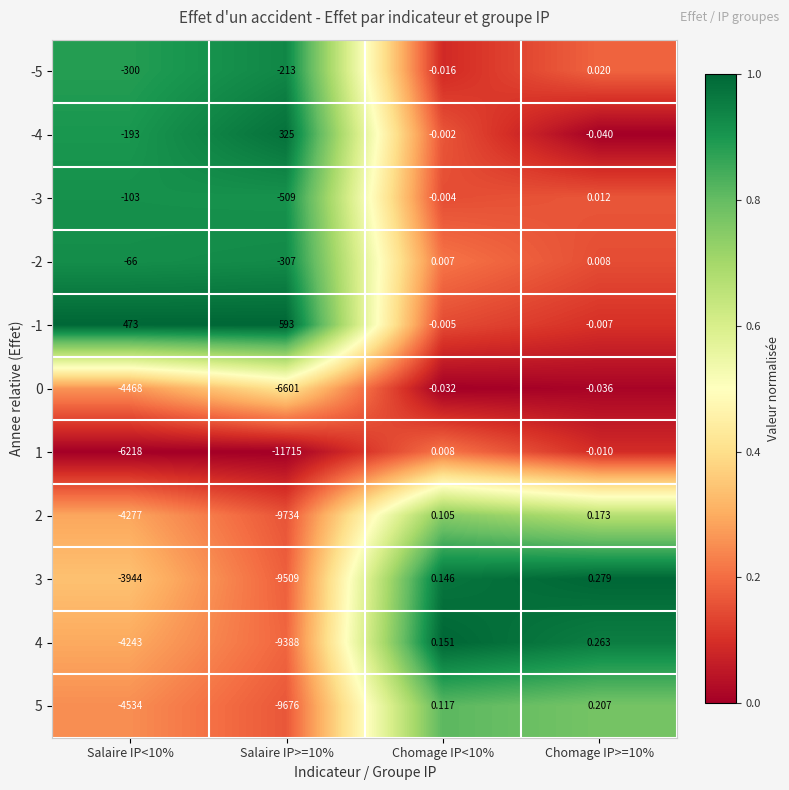

Reading left to right, transcribe all the data shown in this chart.

-5: Salaire IP<10%=-300.0	Salaire IP>=10%=-213.0	Chomage IP<10%=-0.0	Chomage IP>=10%=0.0
-4: Salaire IP<10%=-193.0	Salaire IP>=10%=325.0	Chomage IP<10%=-0.0	Chomage IP>=10%=-0.0
-3: Salaire IP<10%=-103.0	Salaire IP>=10%=-509.0	Chomage IP<10%=-0.0	Chomage IP>=10%=0.0
-2: Salaire IP<10%=-66.0	Salaire IP>=10%=-307.0	Chomage IP<10%=0.0	Chomage IP>=10%=0.0
-1: Salaire IP<10%=473.0	Salaire IP>=10%=593.0	Chomage IP<10%=-0.0	Chomage IP>=10%=-0.0
0: Salaire IP<10%=-4468.0	Salaire IP>=10%=-6601.0	Chomage IP<10%=-0.0	Chomage IP>=10%=-0.0
1: Salaire IP<10%=-6218.0	Salaire IP>=10%=-11715.0	Chomage IP<10%=0.0	Chomage IP>=10%=-0.0
2: Salaire IP<10%=-4277.0	Salaire IP>=10%=-9734.0	Chomage IP<10%=0.1	Chomage IP>=10%=0.2
3: Salaire IP<10%=-3944.0	Salaire IP>=10%=-9509.0	Chomage IP<10%=0.1	Chomage IP>=10%=0.3
4: Salaire IP<10%=-4243.0	Salaire IP>=10%=-9388.0	Chomage IP<10%=0.2	Chomage IP>=10%=0.3
5: Salaire IP<10%=-4534.0	Salaire IP>=10%=-9676.0	Chomage IP<10%=0.1	Chomage IP>=10%=0.2